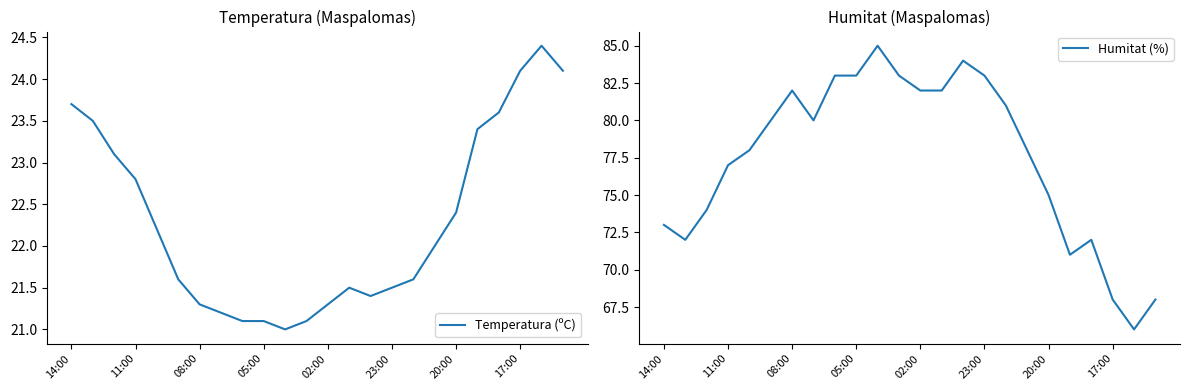

Is this an area chart (filled region under the line)?

No